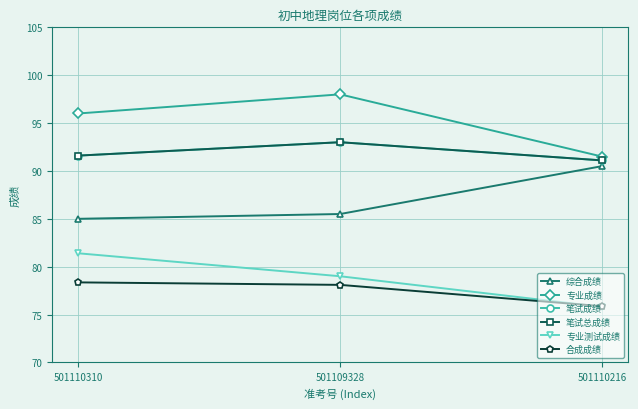

Is this an area chart (filled region under the line)?

No